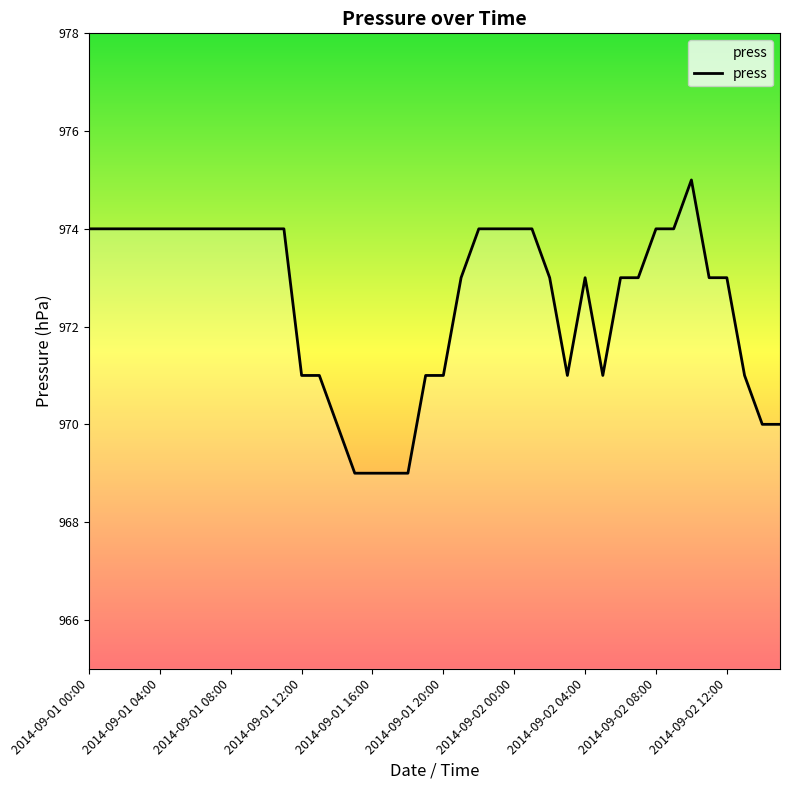

True or false: the data has more than 0 interior local peaks.

True